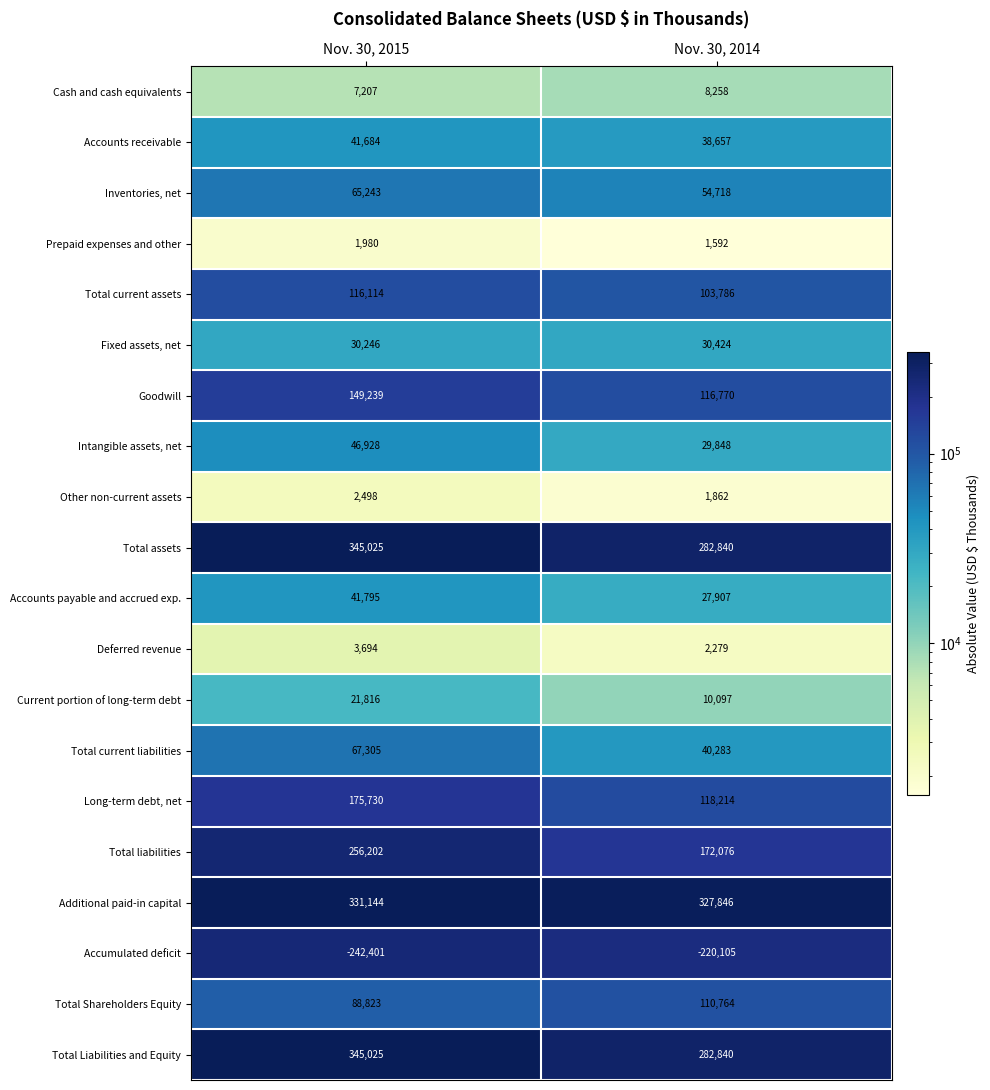

Which series has the largest range (max minus min)?

Total liabilities